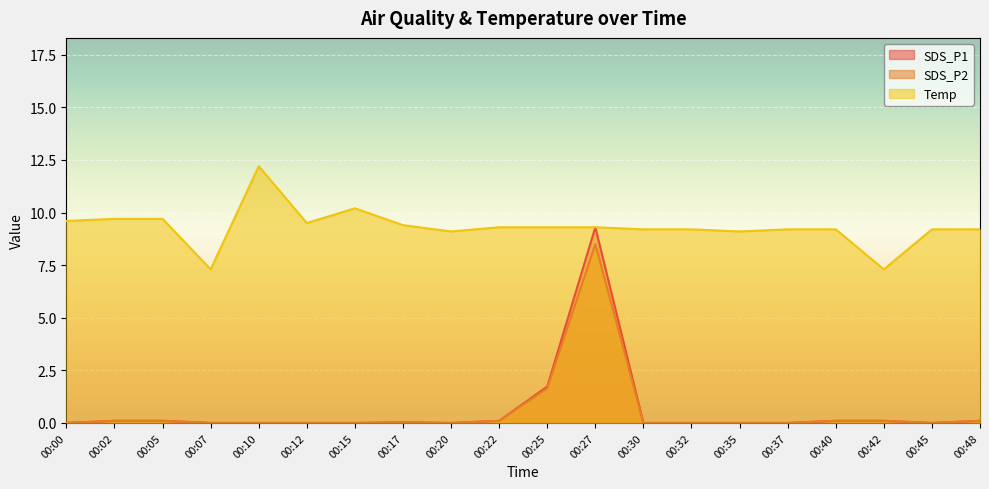

Reading right to left, what are all the values shown in this chart?

SDS_P1: 0.1	0.0	0.1	0.1	0.0	0.0	0.0	0.0	9.3	1.7	0.1	0.0	0.0	0.0	0.0	0.0	0.0	0.1	0.1	0.0
SDS_P2: 0.1	0.0	0.1	0.1	0.0	0.0	0.0	0.0	8.5	1.6	0.1	0.0	0.0	0.0	0.0	0.0	0.0	0.1	0.1	0.0
Temp: 9.2	9.2	7.3	9.2	9.2	9.1	9.2	9.2	9.3	9.3	9.3	9.1	9.4	10.2	9.5	12.2	7.3	9.7	9.7	9.6